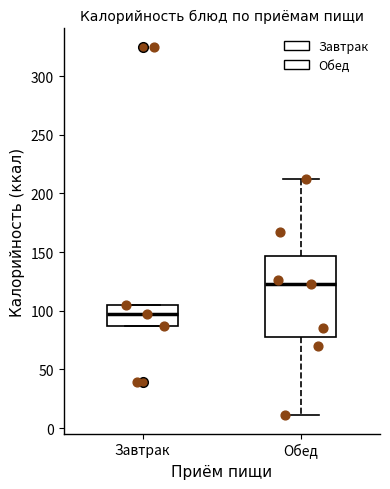

Reading left to right, read every box against the y-axis: the position of its median line, the range the box covers, and the ends of its whiskers. The values are not printed on the chart, so give them approximately, as read against the axis.

Завтрак: median 95, box 85 to 105, whiskers 85 to 105
Обед: median 125, box 80 to 145, whiskers 10 to 210